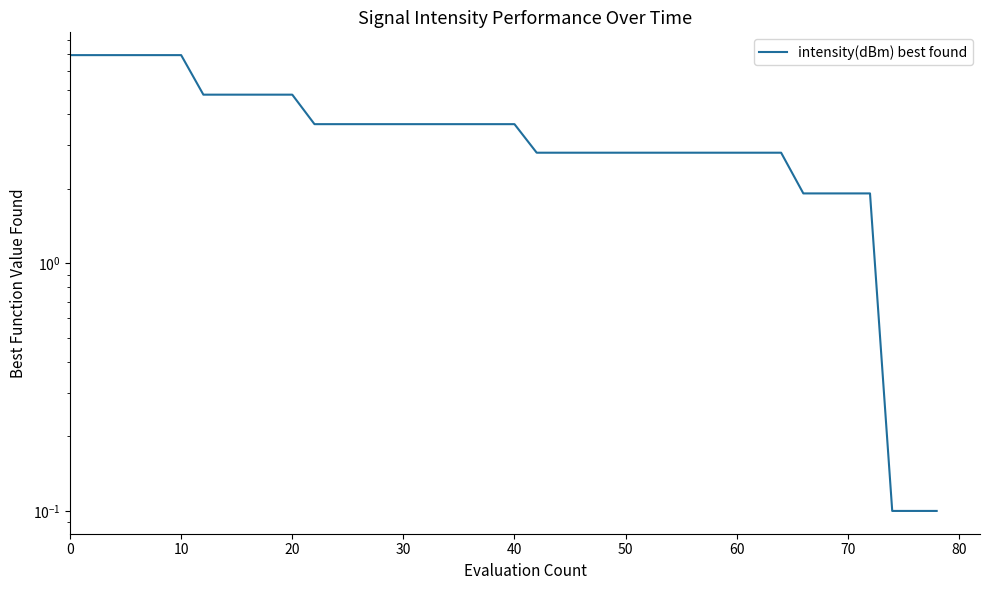

What is the difference between the second highest and second lowest values?

6.8